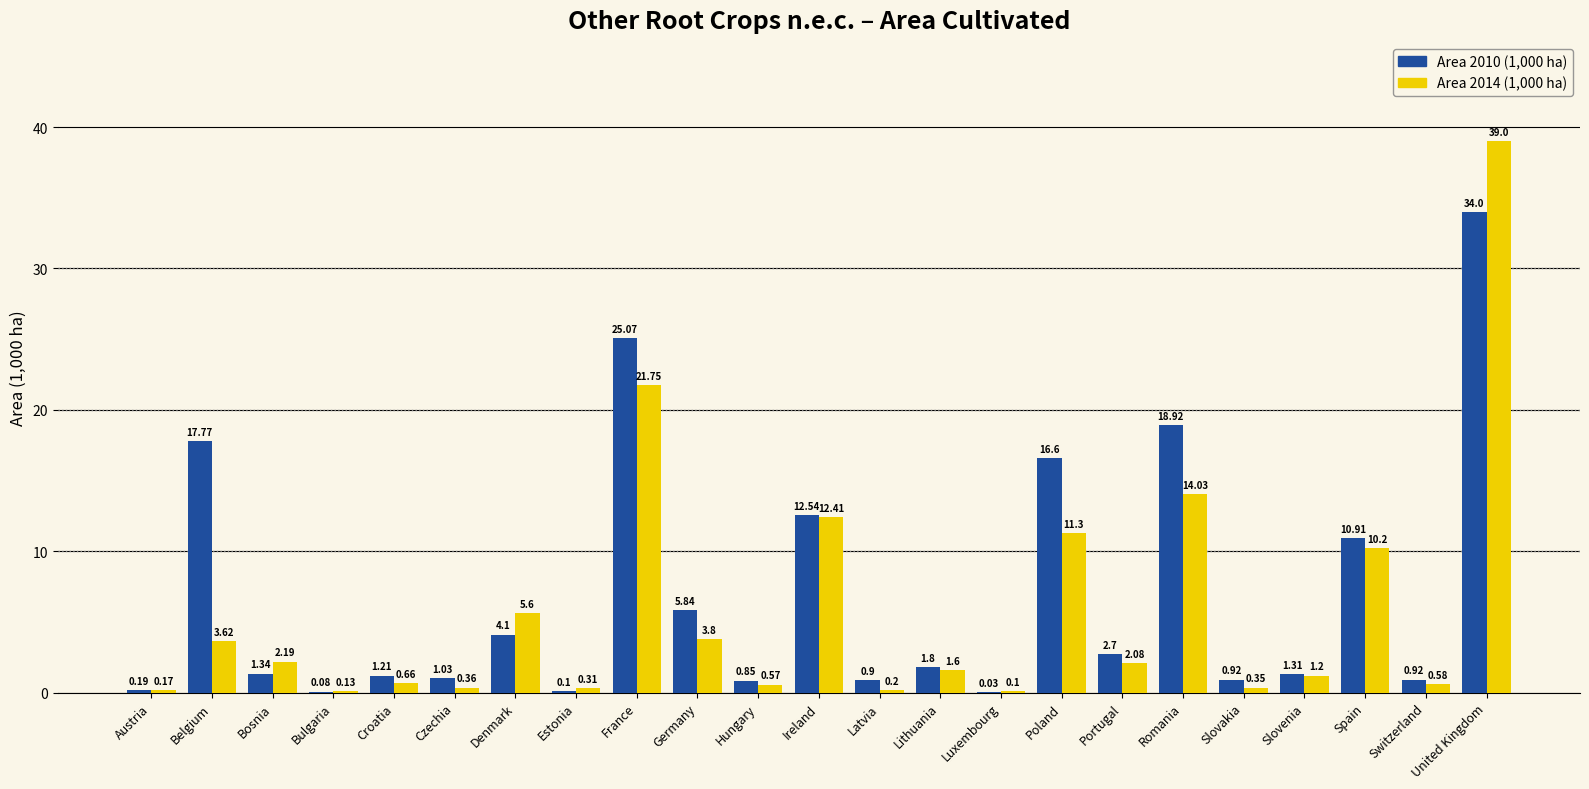

Which series has the largest total across all categories?

Area 2010 (1,000 ha)